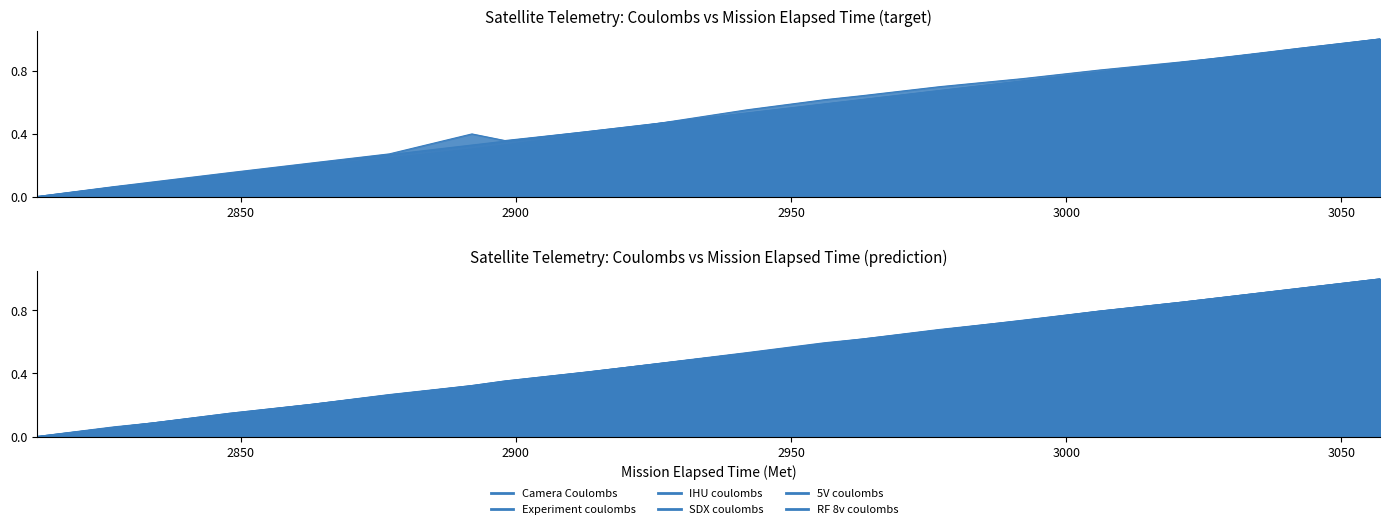

At which category does the chart reach its minimum across all series?

2813